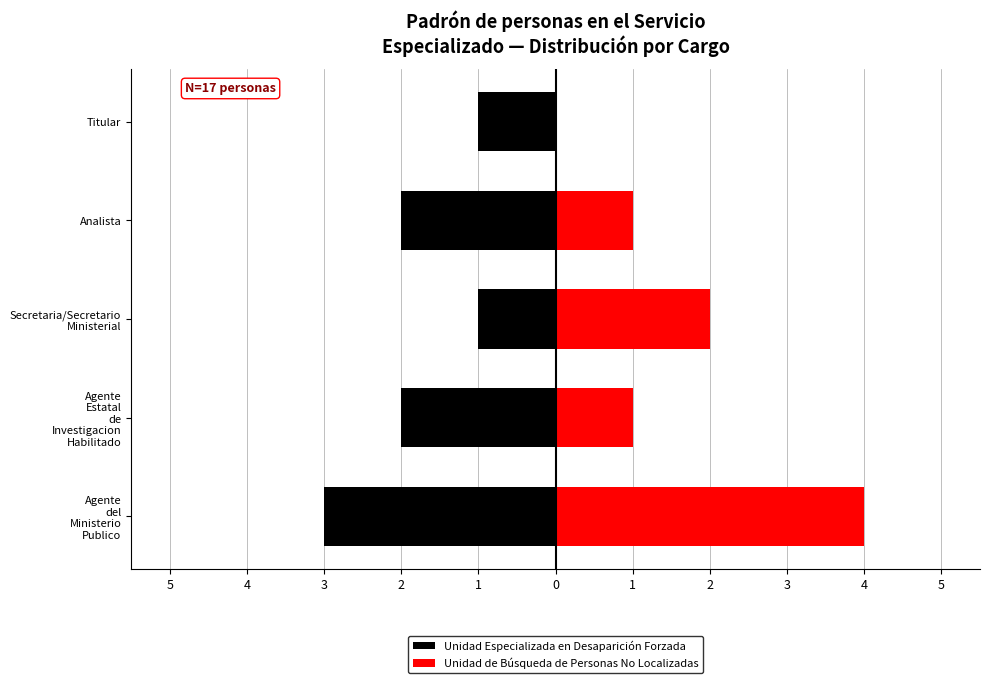

Count the Unidad de Búsqueda de Personas No Localizadas values in the range 1 to 2.

3